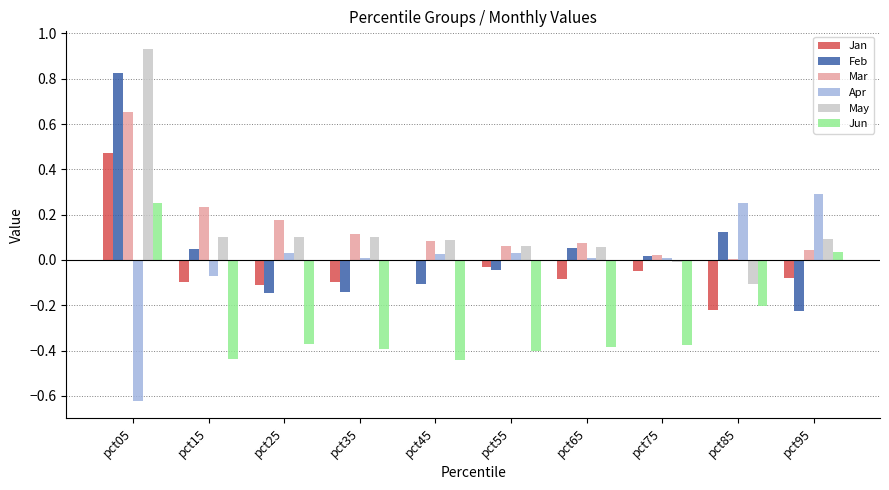

Between pct75 and pct95, which series saw the biggest shift?

Jun